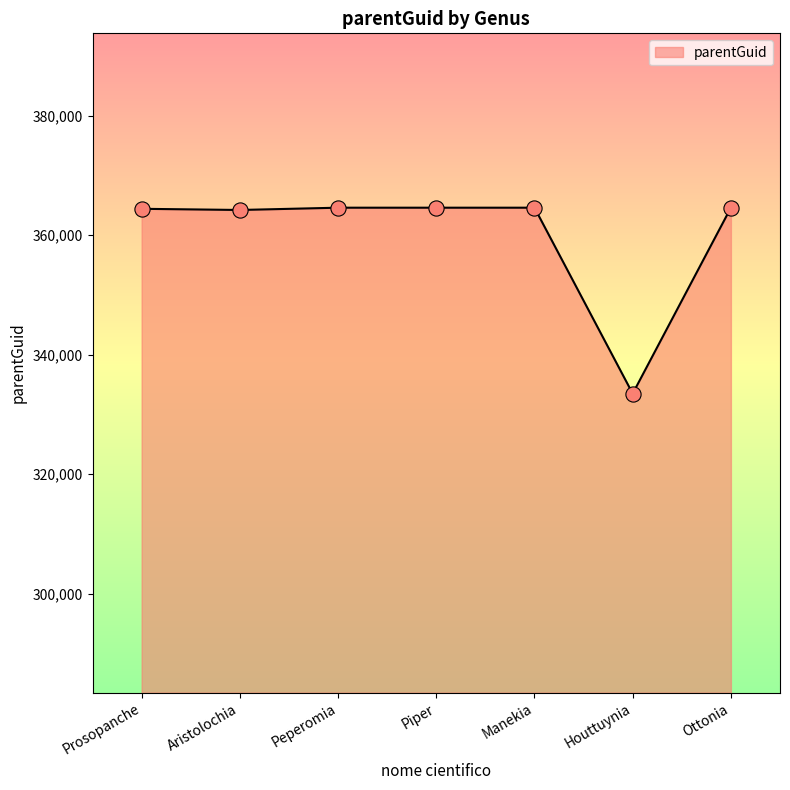

What is the ratio of the value at Houttuynia to the value at Prosopanche?

0.9